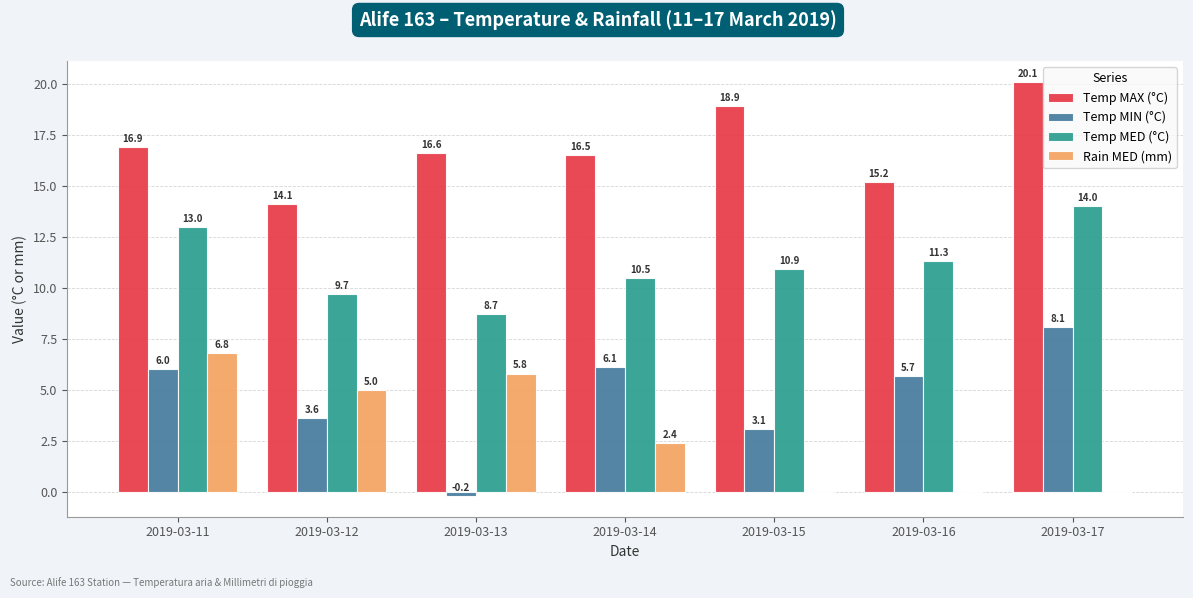

Are the bars grouped side by side (vs. stacked)?

Yes